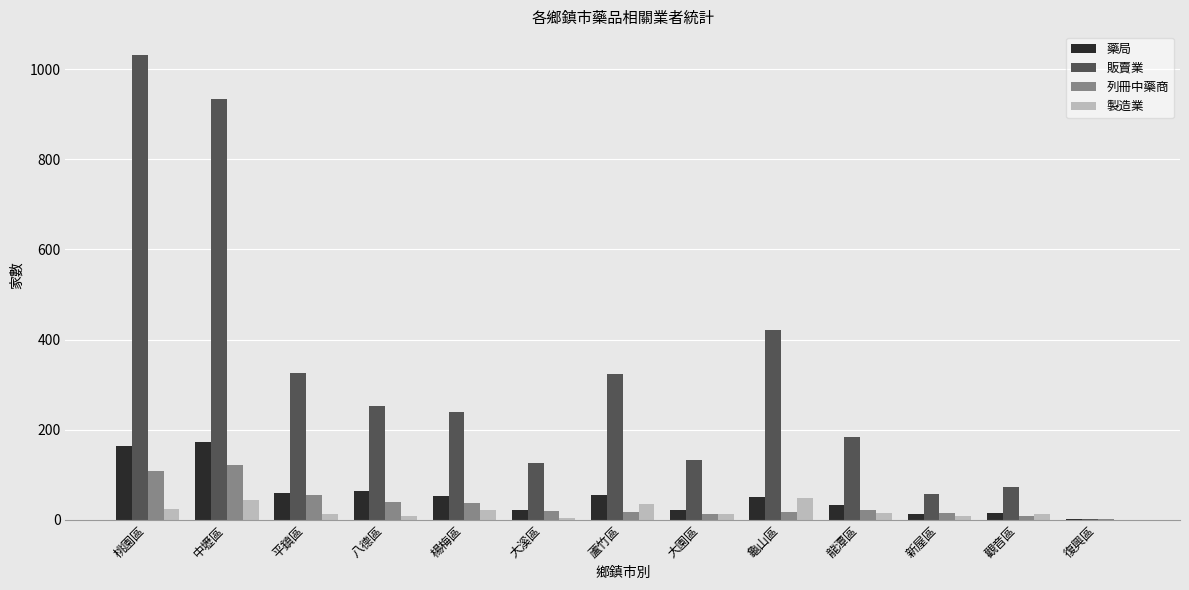

The 販賣業 series shows 126 at 大溪區. True or false?

True